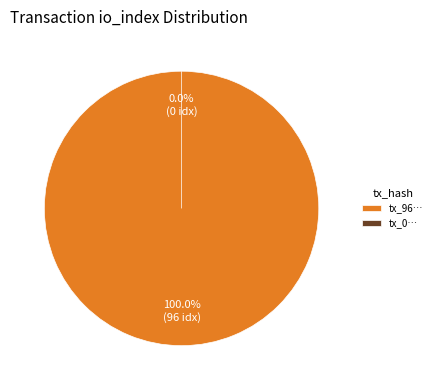

The tx_0 slice represents 0% of the pie. True or false?

True